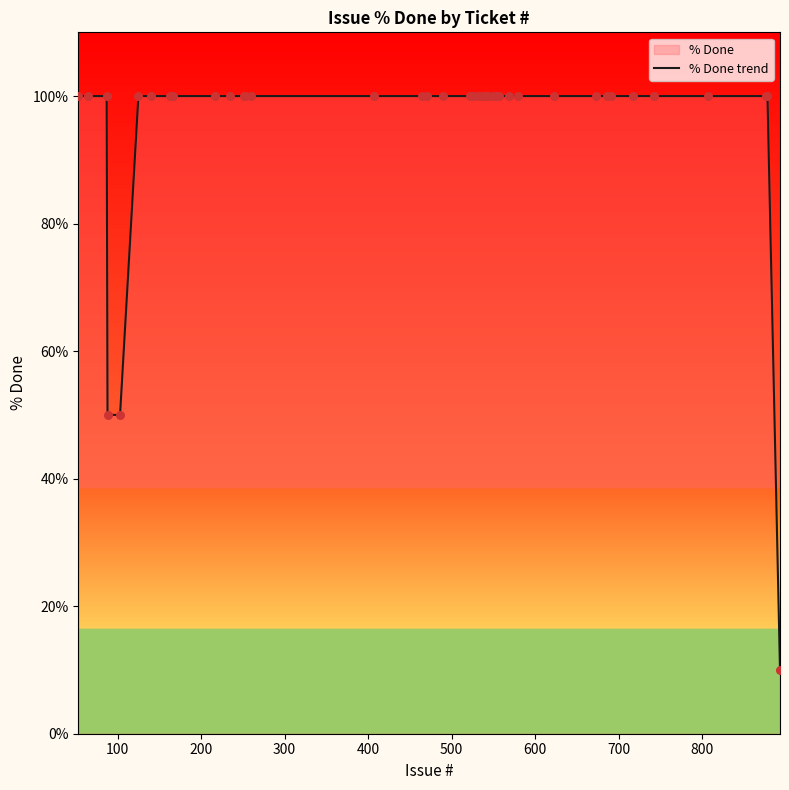

What is the maximum value shown in the chart?

100